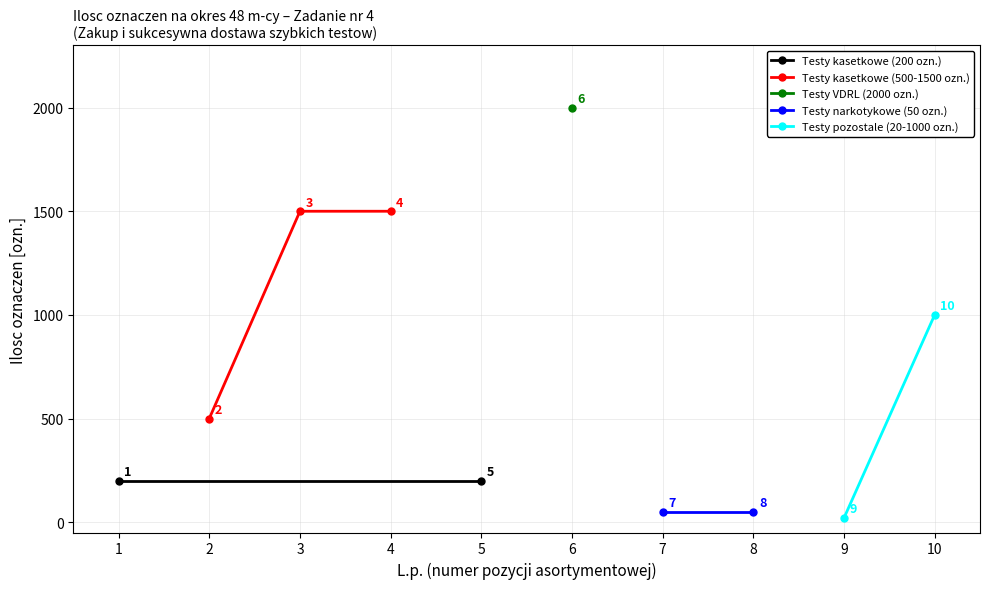

Count the Testy kasetkowe (500-1500 ozn.) values in the range 500 to 1500.

3